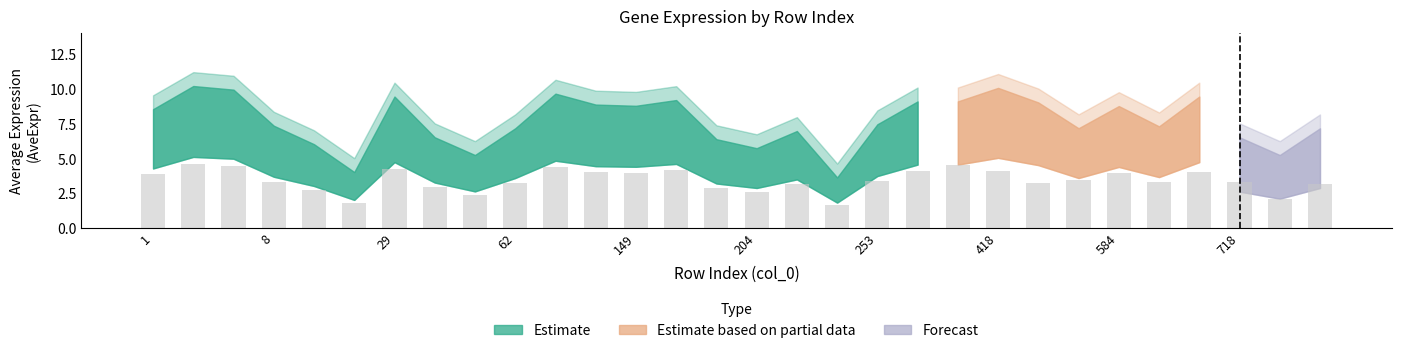

What is the sum of all values?

102.7